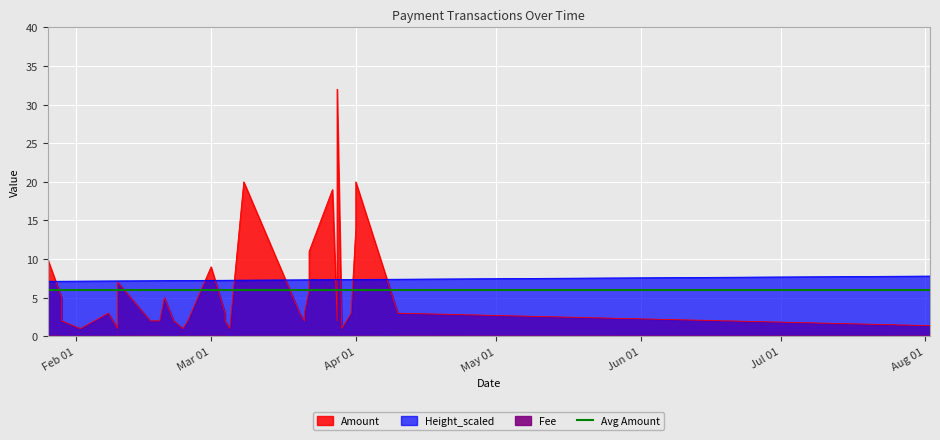

True or false: Fee and Height_scaled intersect in this chart.

False